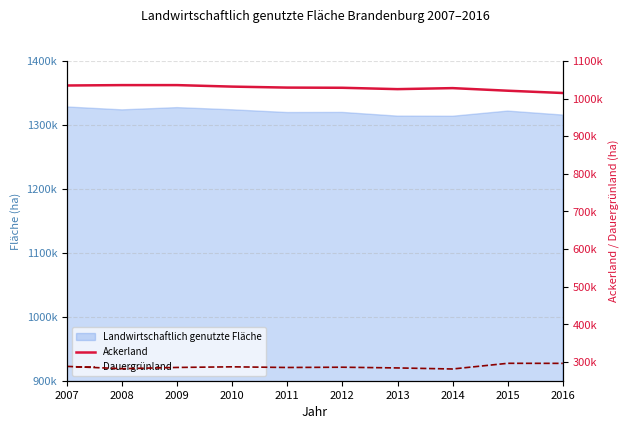

Where does the Ackerland series first go above 1029300?

2007